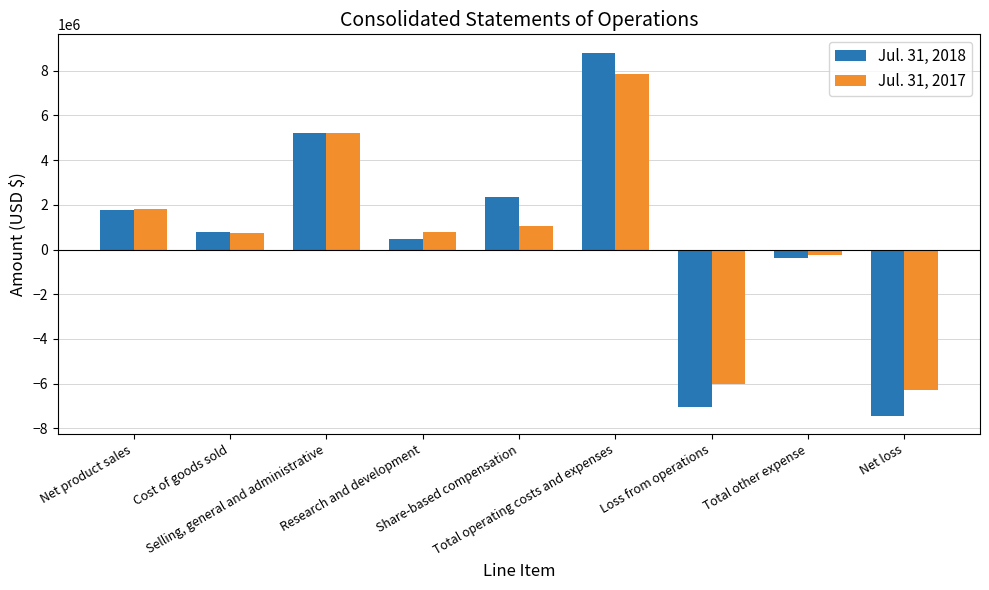

Between Selling, general and administrative and Net loss, which series saw the biggest shift?

Jul. 31, 2018